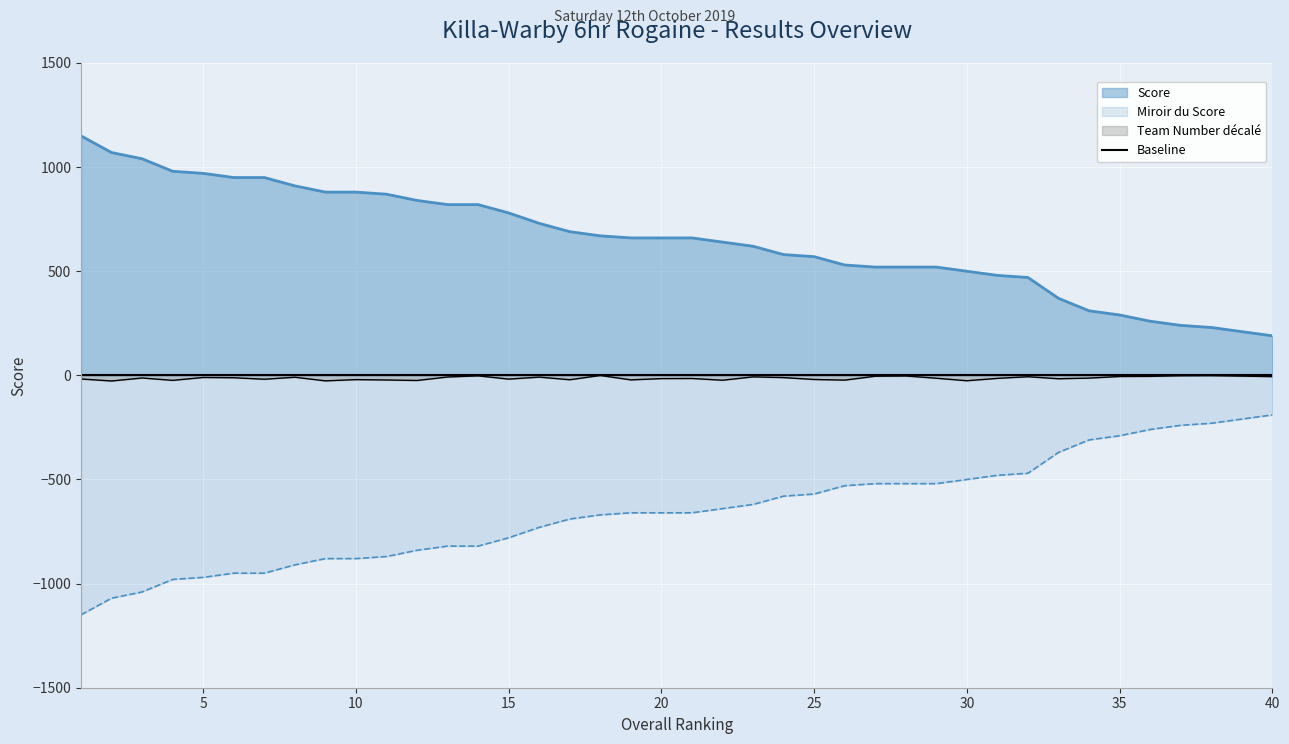

True or false: Score and O/A Rank cross at least once.

False